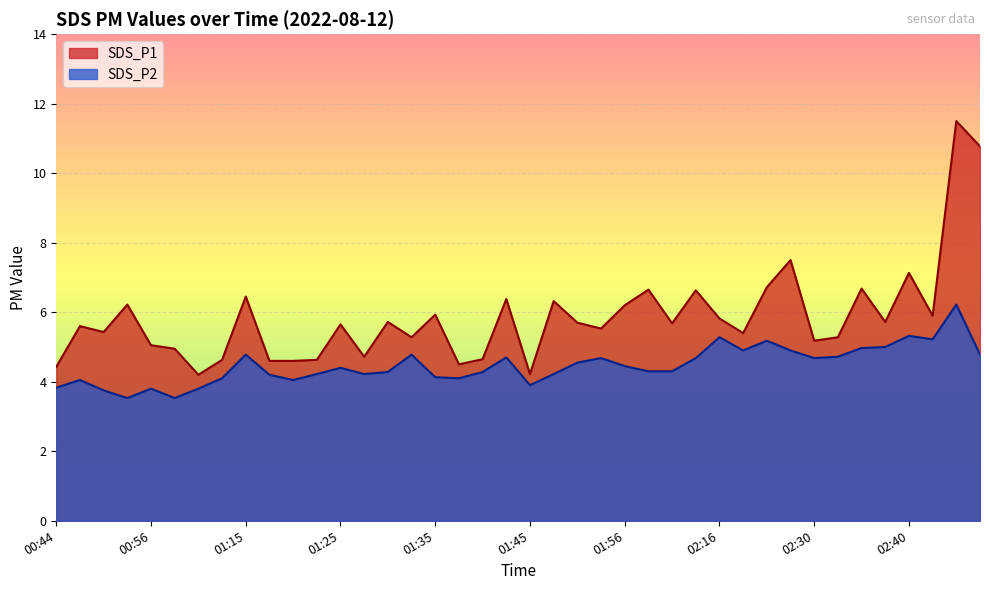

Reading right to left, transcribe all the data shown in this chart.

SDS_P1: 10.8	11.5	5.9	7.1	5.7	6.7	5.3	5.2	7.5	6.7	5.4	5.8	6.6	5.7	6.7	6.2	5.5	5.7	6.3	4.2	6.4	4.7	4.5	5.9	5.3	5.7	4.7	5.7	4.6	4.6	4.6	6.5	4.6	4.2	5.0	5.0	6.2	5.4	5.6	4.4
SDS_P2: 4.8	6.2	5.2	5.3	5.0	5.0	4.7	4.7	4.9	5.2	4.9	5.3	4.7	4.3	4.3	4.5	4.7	4.5	4.2	3.9	4.7	4.3	4.1	4.1	4.8	4.3	4.2	4.4	4.2	4.0	4.2	4.8	4.1	3.8	3.5	3.8	3.5	3.8	4.0	3.8